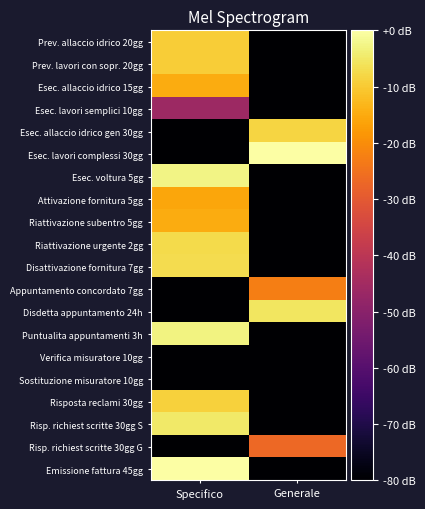

At which category is the sum across all series the highest?

Specifico